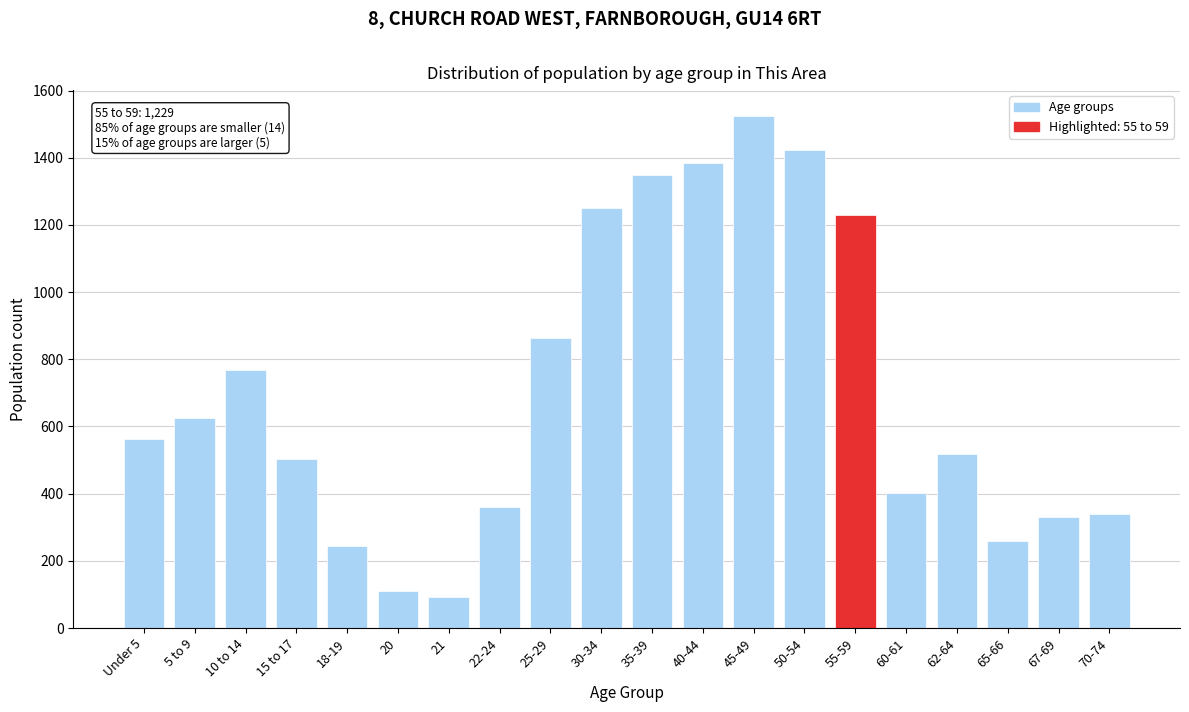

Reading left to right, extract all data points from this chart.

564	624	768	502	245	111	92	361	864	1249	1350	1384	1525	1422	1229	401	518	259	329	340